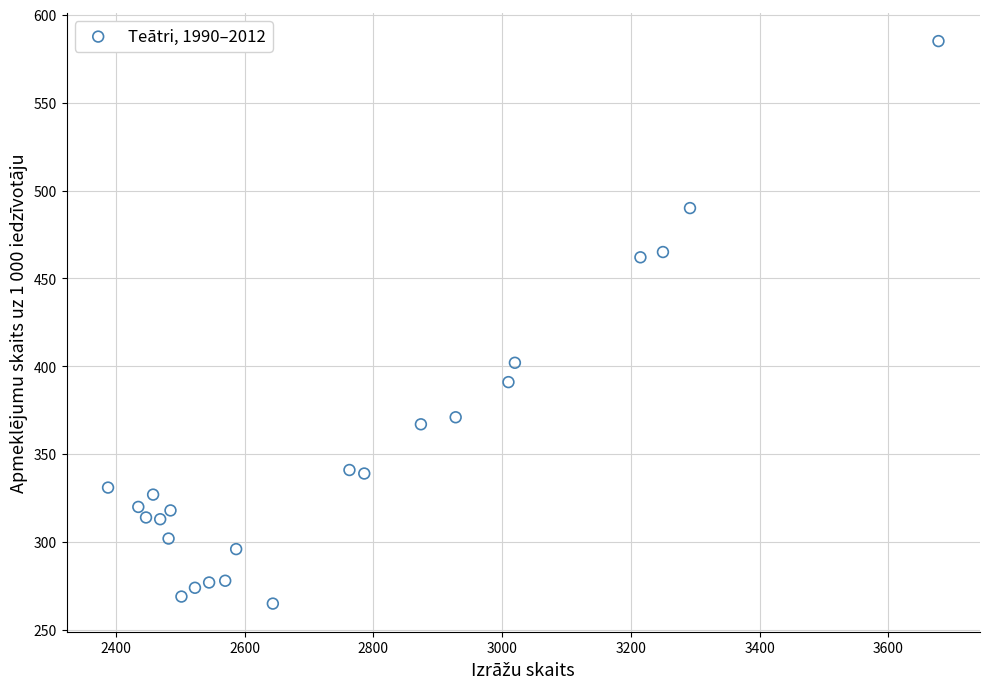

What Y value in the scatter plot is closest to 425?

402